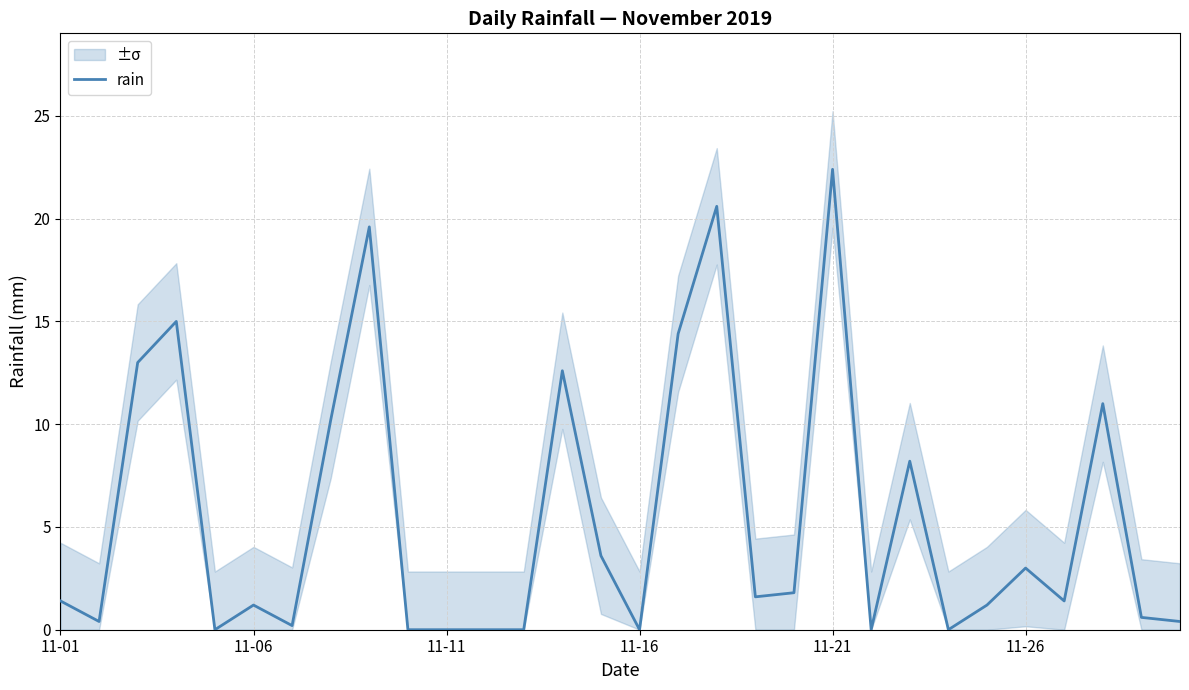

Which category has the highest value in the rain series?

11-21